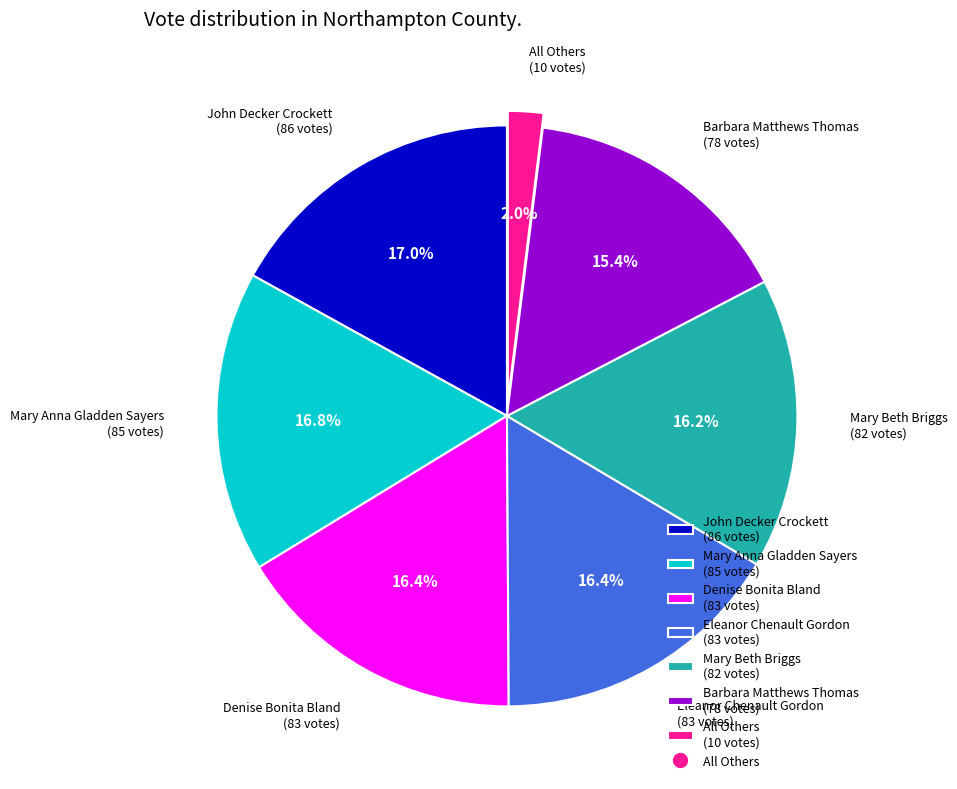

Which has a higher value, All Others or Mary Anna Gladden Sayers?

Mary Anna Gladden Sayers